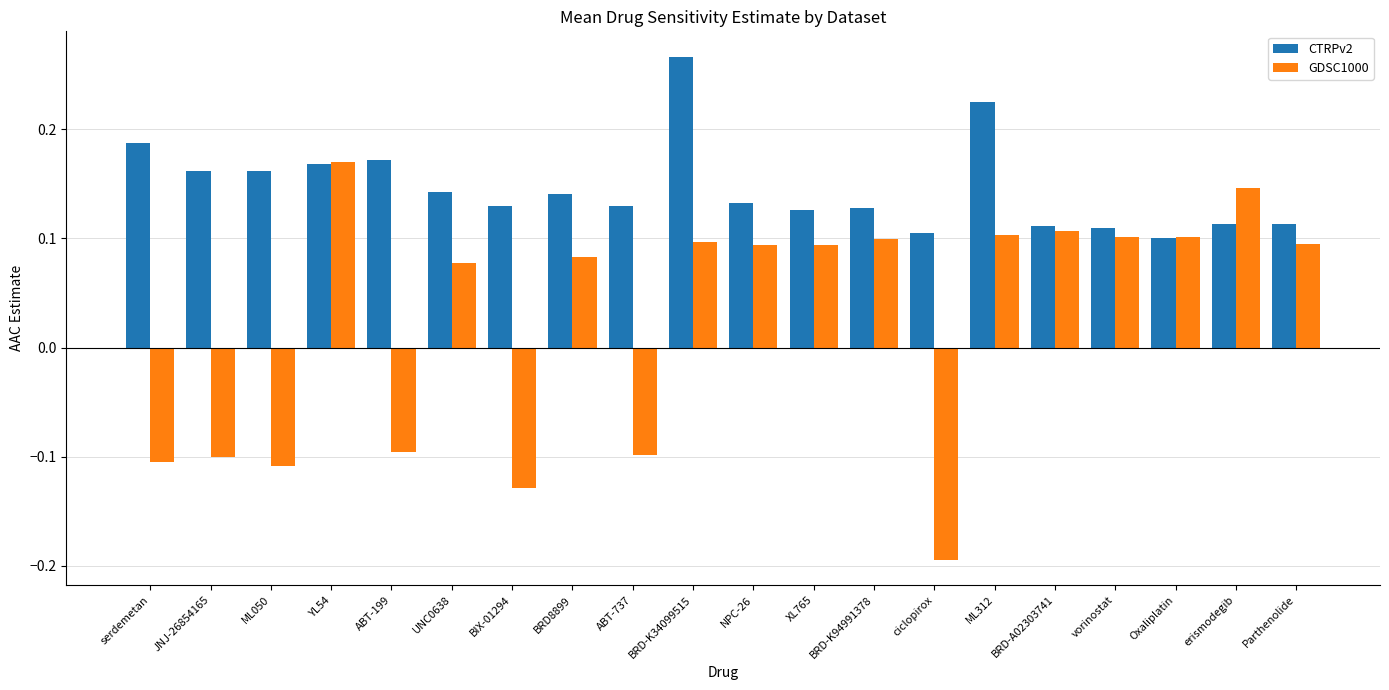

Which series has the widest spread of values?

GDSC1000